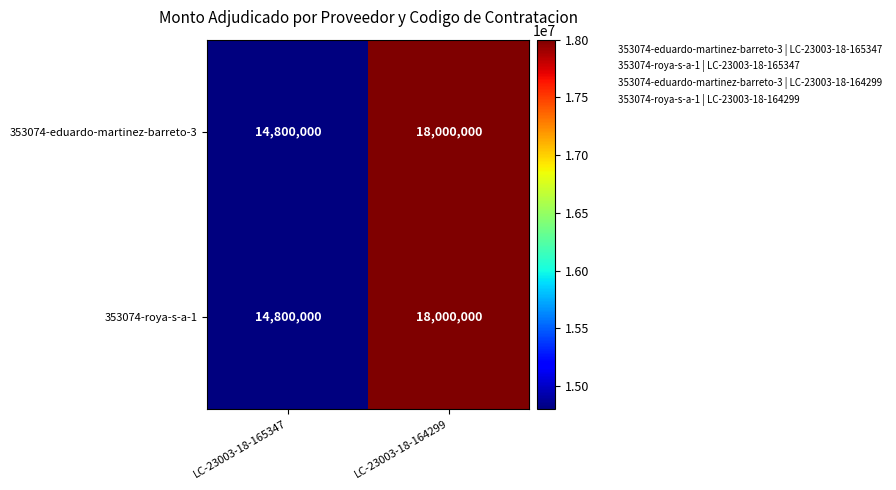

Reading right to left, list all the values displayed in this chart.

353074-eduardo-martinez-barreto-3: LC-23003-18-164299=18000000	LC-23003-18-165347=14800000
353074-roya-s-a-1: LC-23003-18-164299=18000000	LC-23003-18-165347=14800000